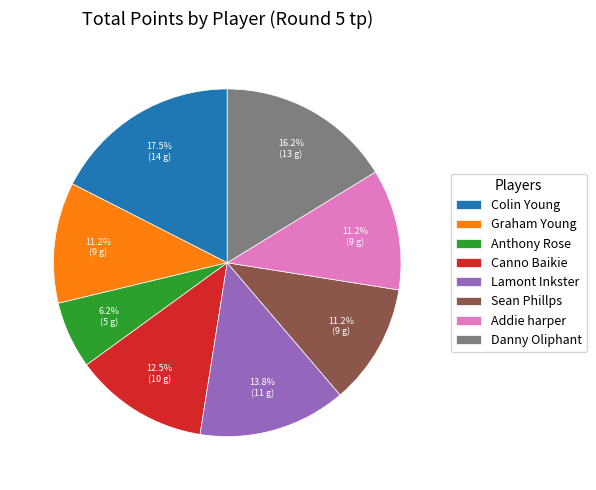

How many slices are in this pie chart?

8